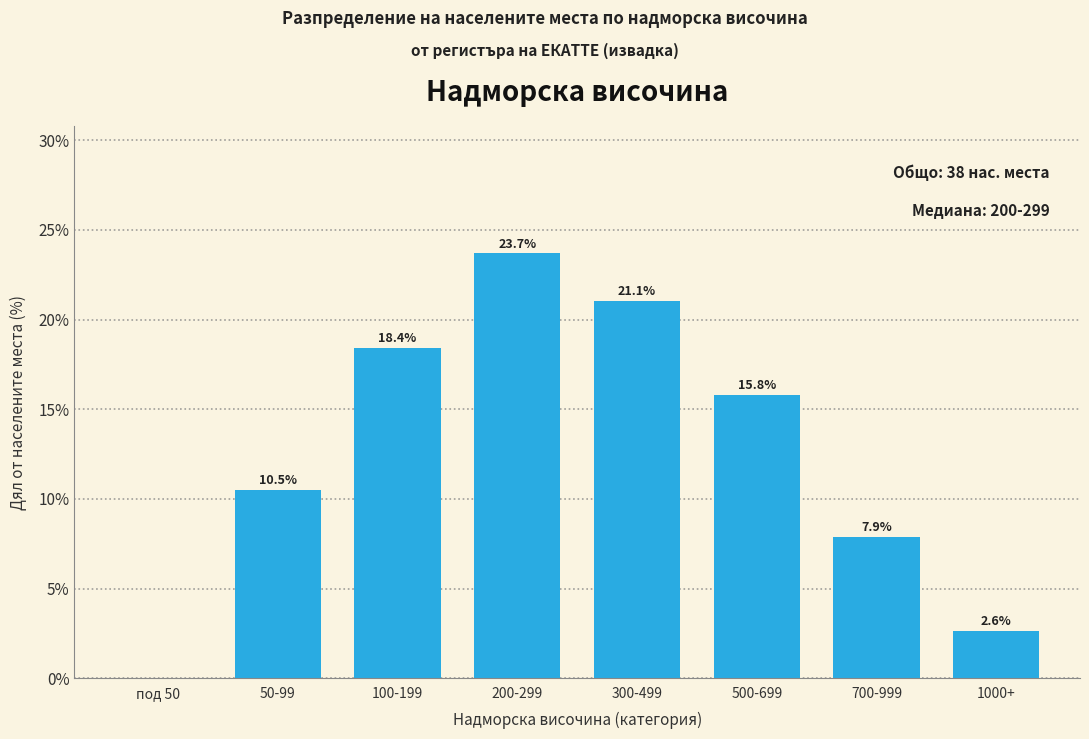

Reading left to right, extract all data points from this chart.

под 50=0.0	50-99=10.5	100-199=18.4	200-299=23.7	300-499=21.1	500-699=15.8	700-999=7.9	1000+=2.6